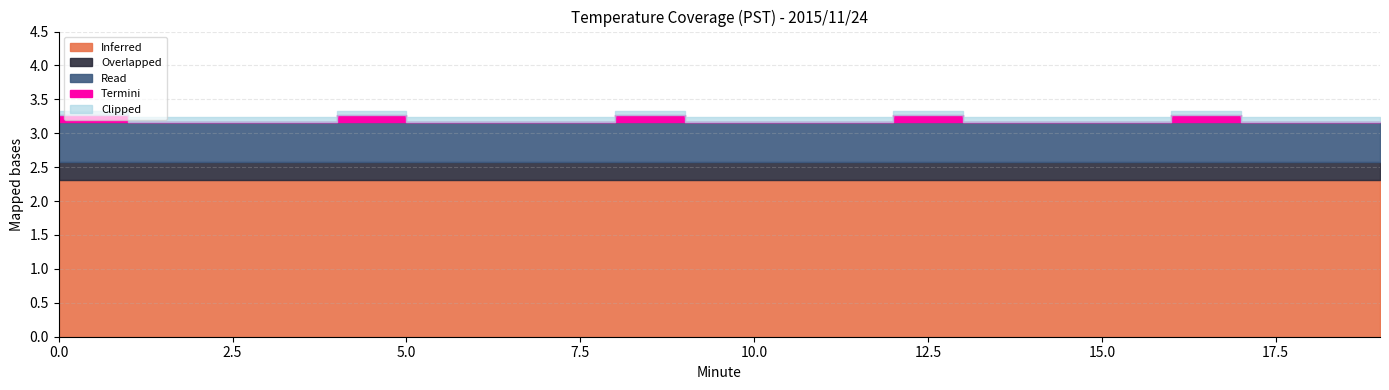

True or false: Read and Clipped cross at least once.

False